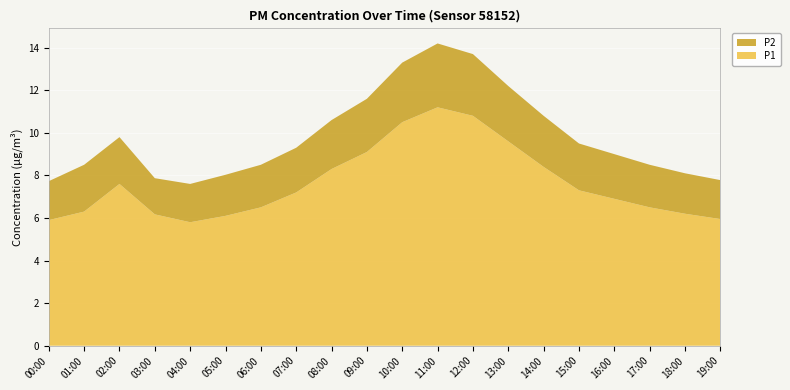

Reading left to right, extract all data points from this chart.

P1: 00:00=5.9	01:00=6.3	02:00=7.6	03:00=6.2	04:00=5.8	05:00=6.1	06:00=6.5	07:00=7.2	08:00=8.3	09:00=9.1	10:00=10.5	11:00=11.2	12:00=10.8	13:00=9.6	14:00=8.4	15:00=7.3	16:00=6.9	17:00=6.5	18:00=6.2	19:00=6.0
P2: 00:00=1.8	01:00=2.2	02:00=2.2	03:00=1.7	04:00=1.8	05:00=1.9	06:00=2.0	07:00=2.1	08:00=2.3	09:00=2.5	10:00=2.8	11:00=3.0	12:00=2.9	13:00=2.6	14:00=2.4	15:00=2.2	16:00=2.1	17:00=2.0	18:00=1.9	19:00=1.8